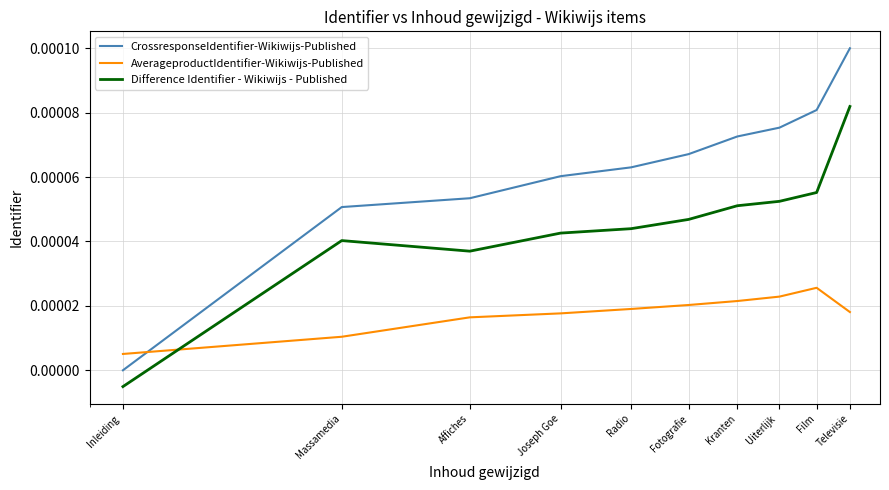

How many intersections are there between AverageproductIdentifier-Wikiwijs-Published and Difference Identifier - Wikiwijs - Published?

1